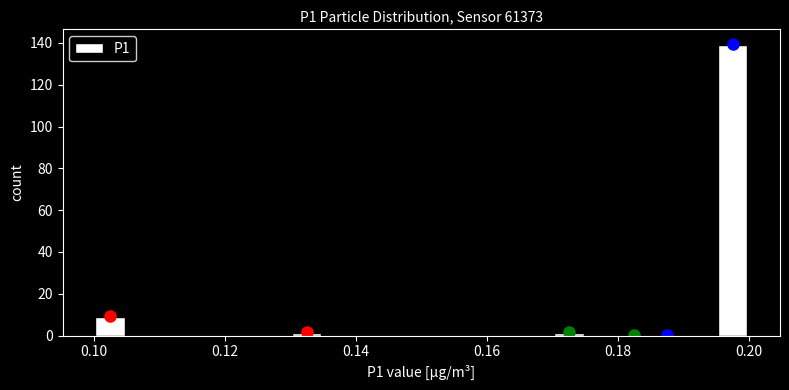

Around what value on the x-axis is the tallest bar? Give the approximate position of its centre, as read against the axis.

0.198